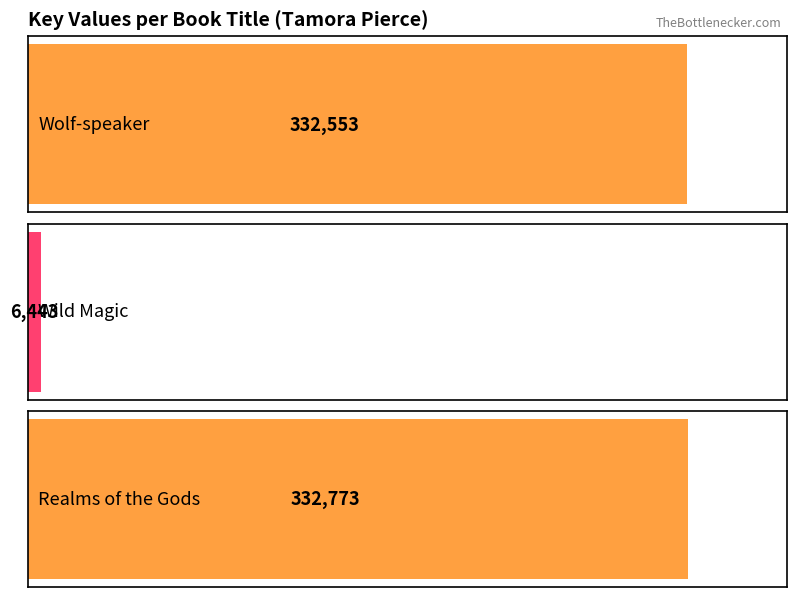

At which category does the chart reach its minimum across all series?

Wild Magic